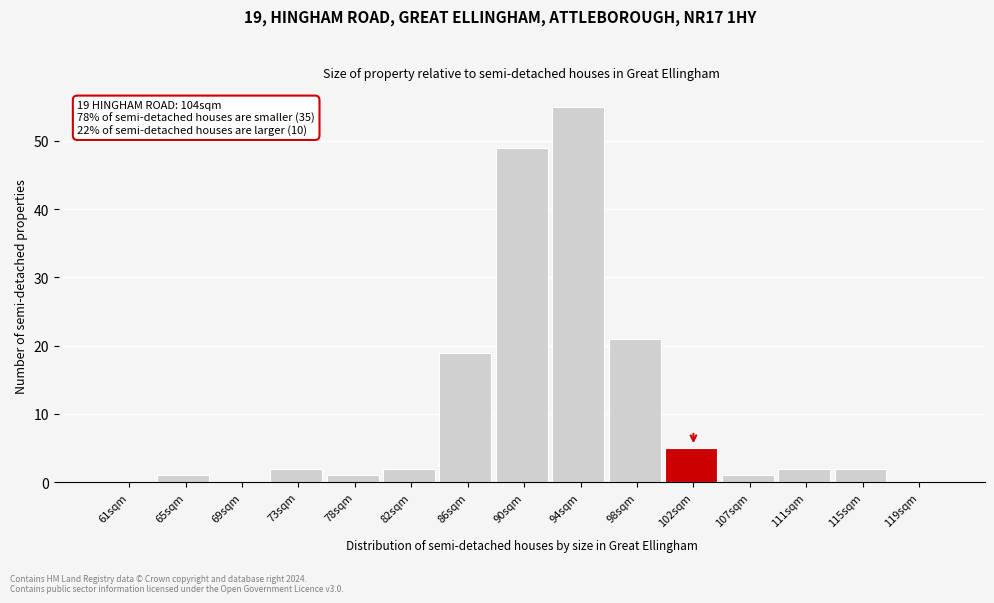

Over which range of the x-axis is the bar tallest?

92.0 to 96.0